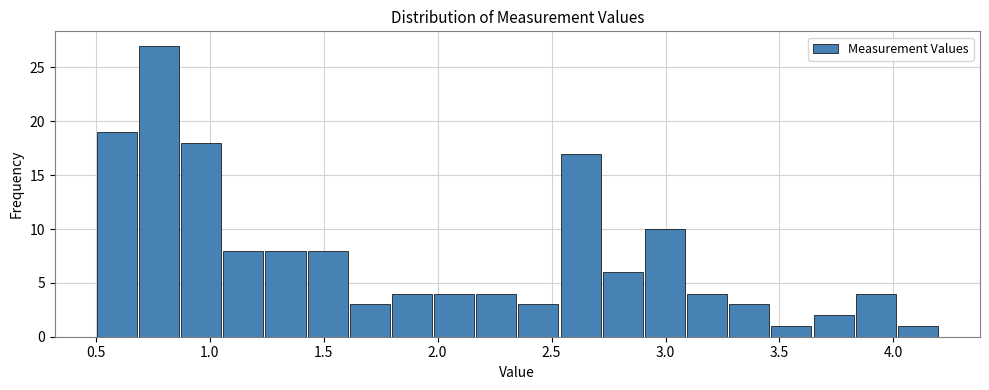

Around what value on the x-axis is the tallest bar? Give the approximate position of its centre, as read against the axis.

0.80